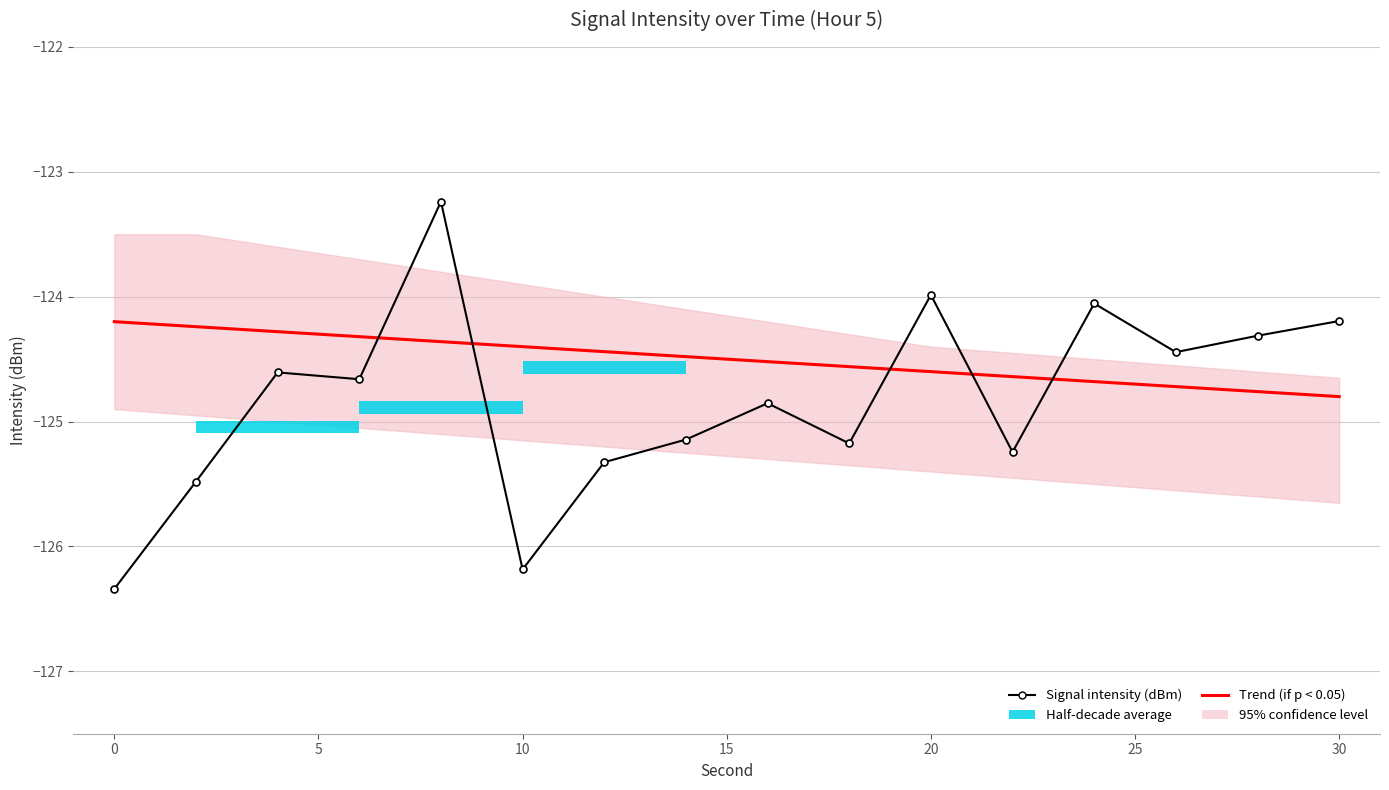

Is it true that the value at 14 is -29.1?

False